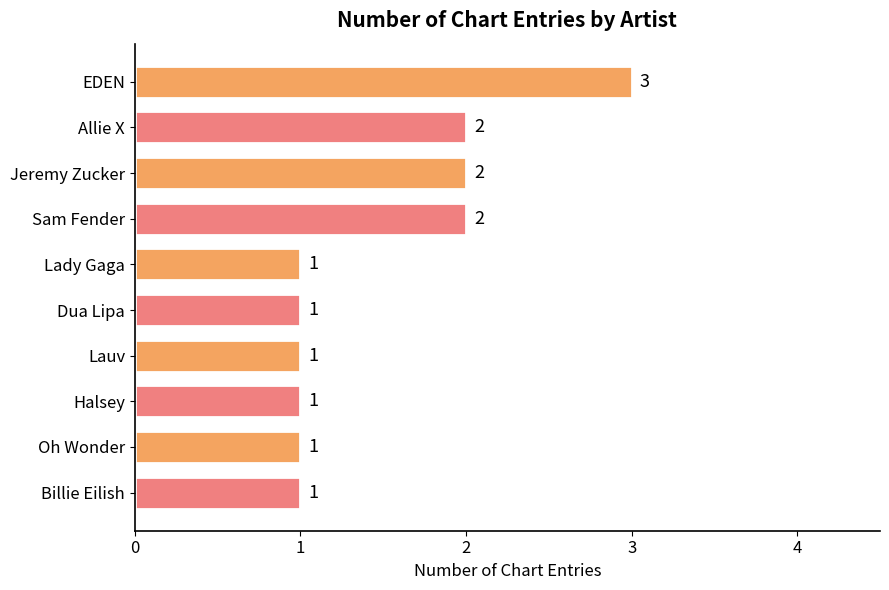

What is the sum of all values?

15